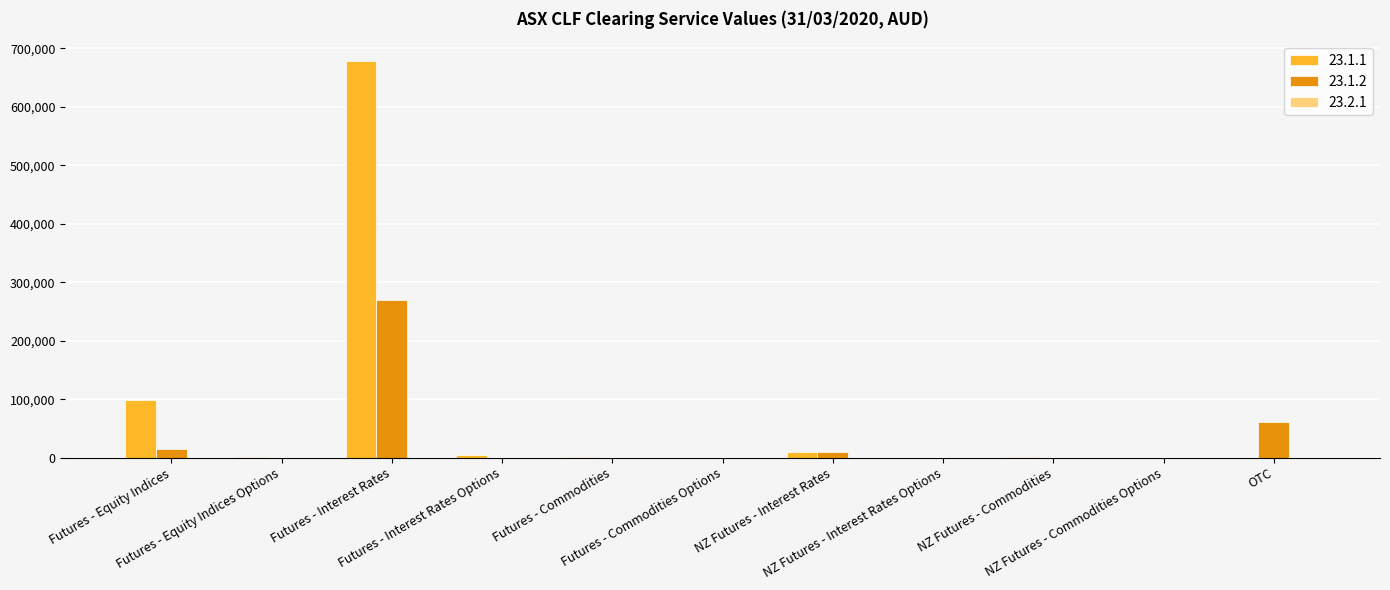

Which series has the largest total across all categories?

23.1.1